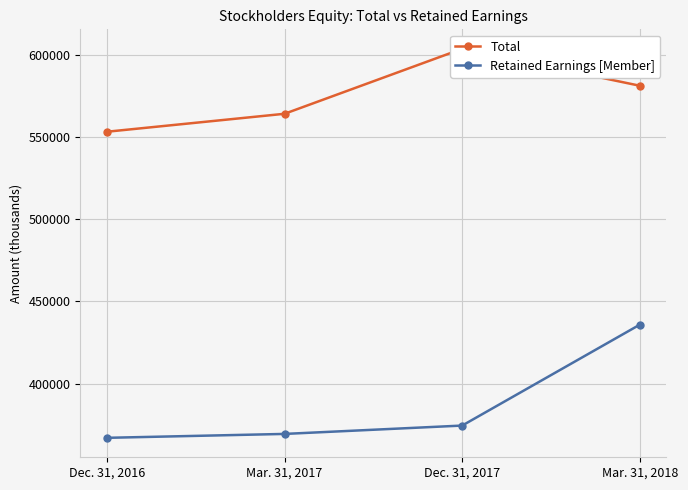

At which label does Retained Earnings [Member] first exceed 374451?

Mar. 31, 2018